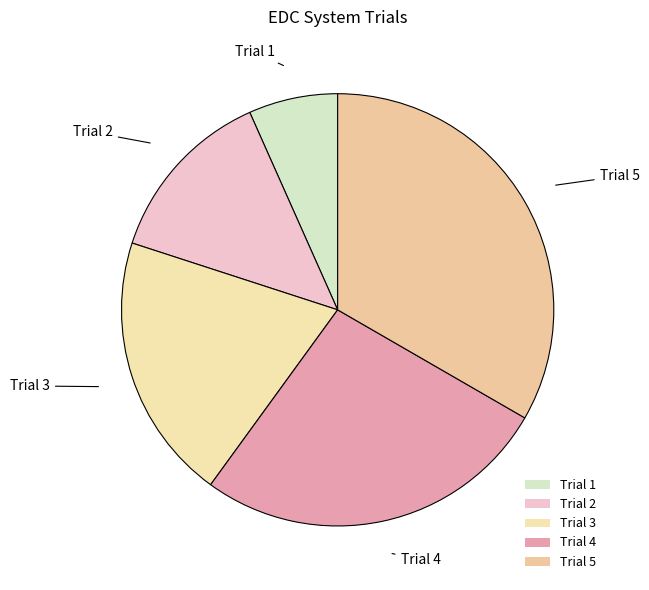

Is Trial 2 the majority of the pie?

No